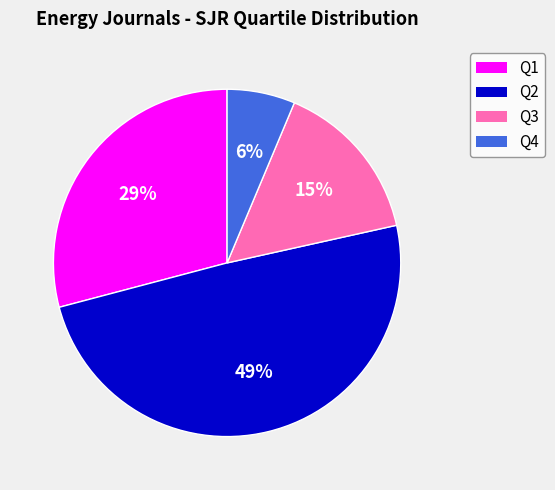

Do Q3 and Q1 together represent more than half of the pie?

No